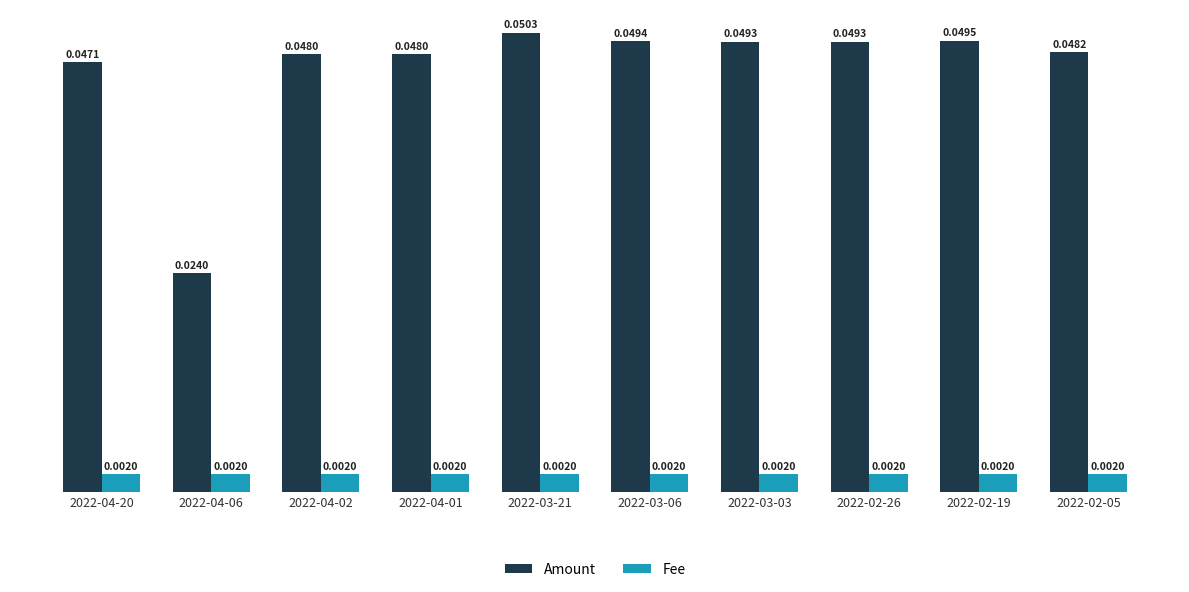

What is the sum of all Amount values?

0.5